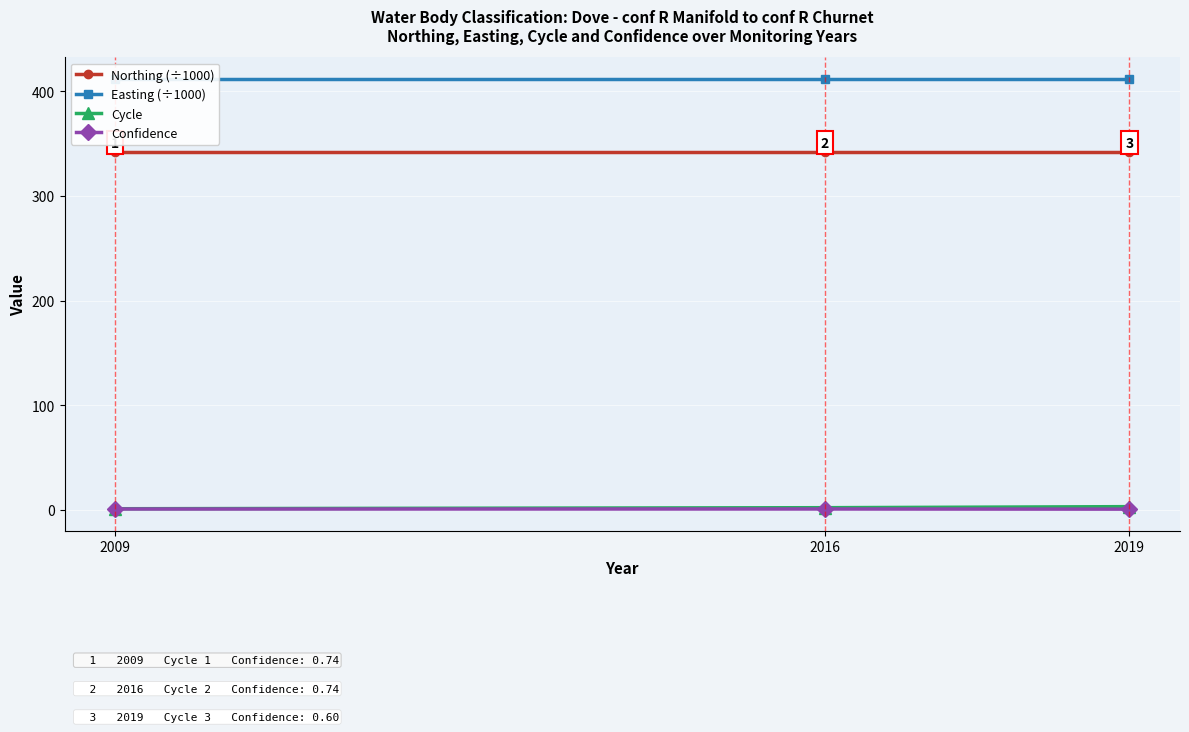

What is the maximum value shown in the chart?

412.1